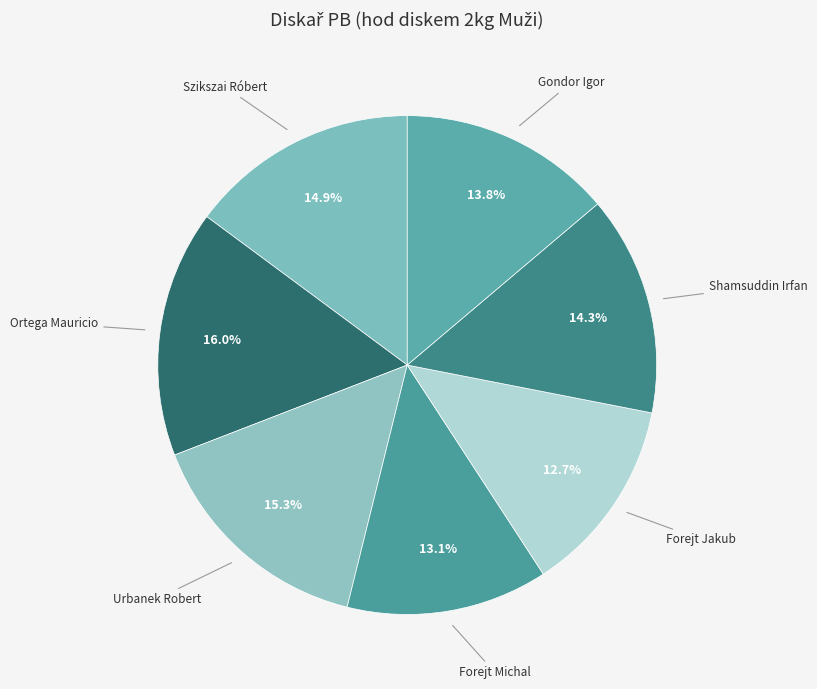

What is the ratio of the value at Szikszai Róbert to the value at Shamsuddin Irfan?

1.0